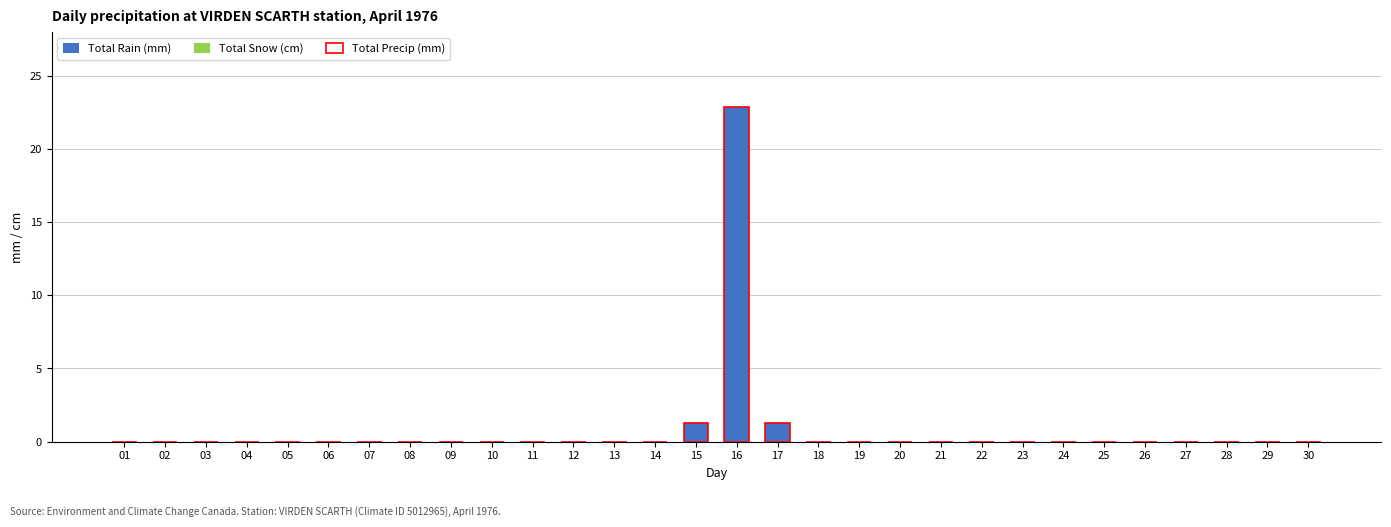

The value of Total Rain (mm) at 29 is 9.8. True or false?

False